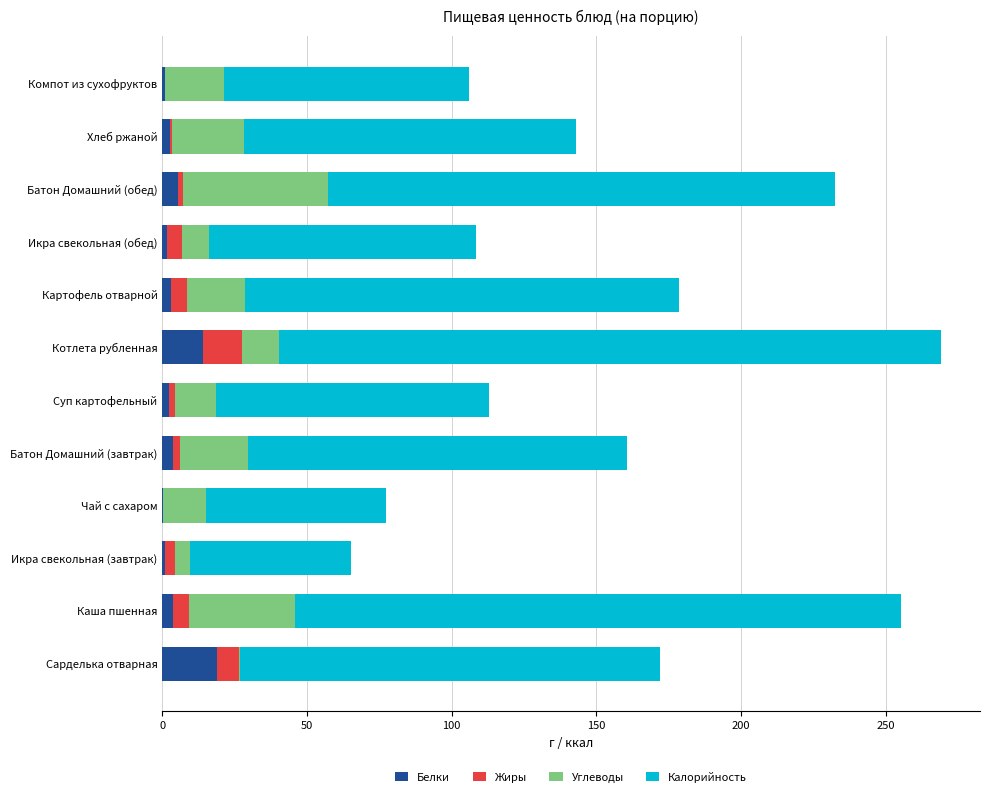

What is the highest value of the Белки series?

19.1